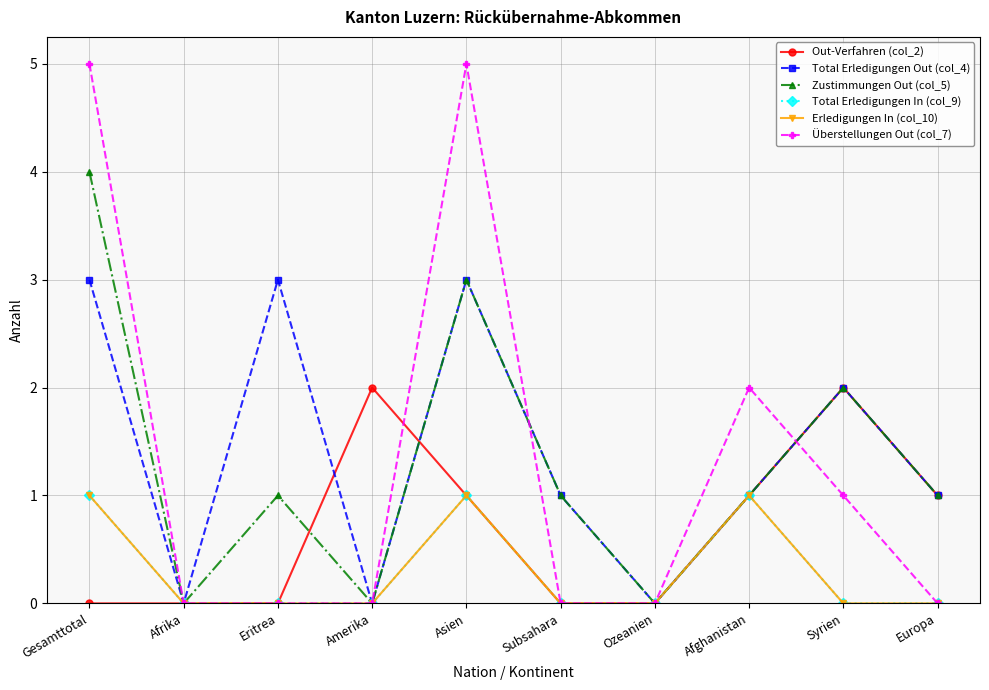

Is the value of Total Erledigungen Out (col_4) at Afghanistan greater than the value of Total Erledigungen In (col_9) at Afrika?

Yes